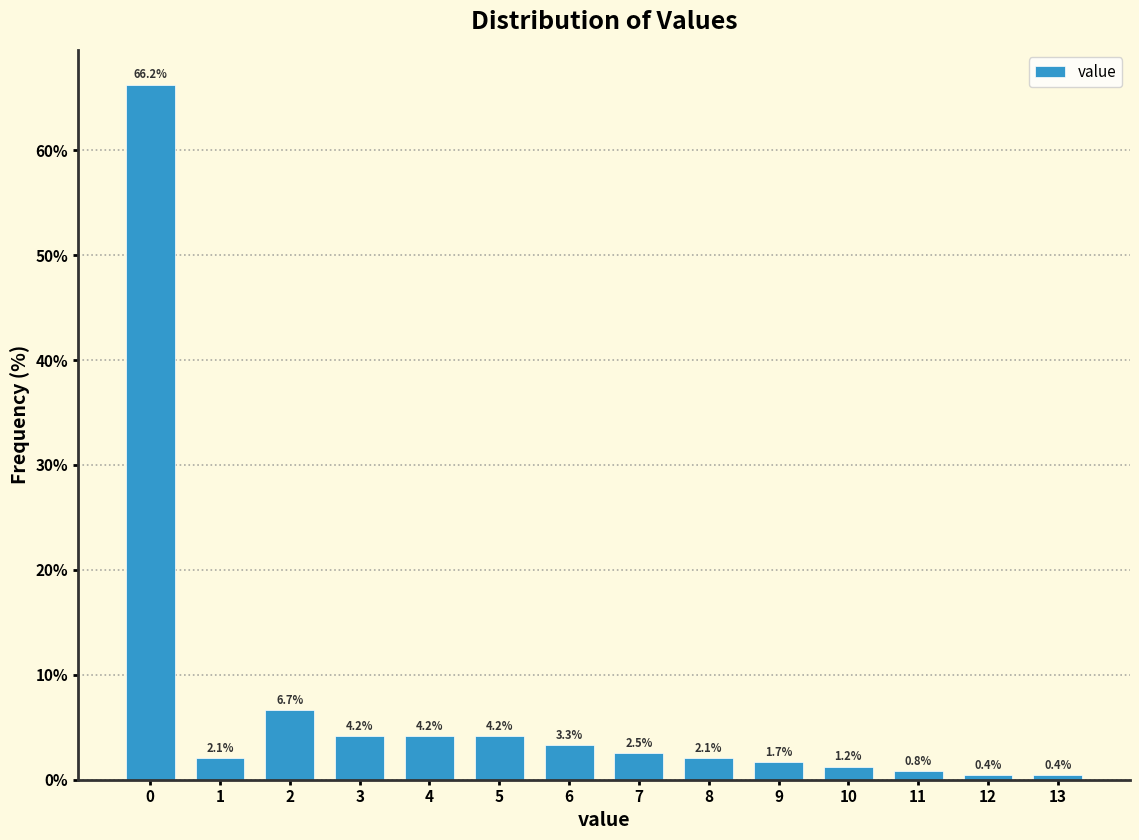

Over which range of the x-axis is the bar tallest?

-0.5 to 0.5